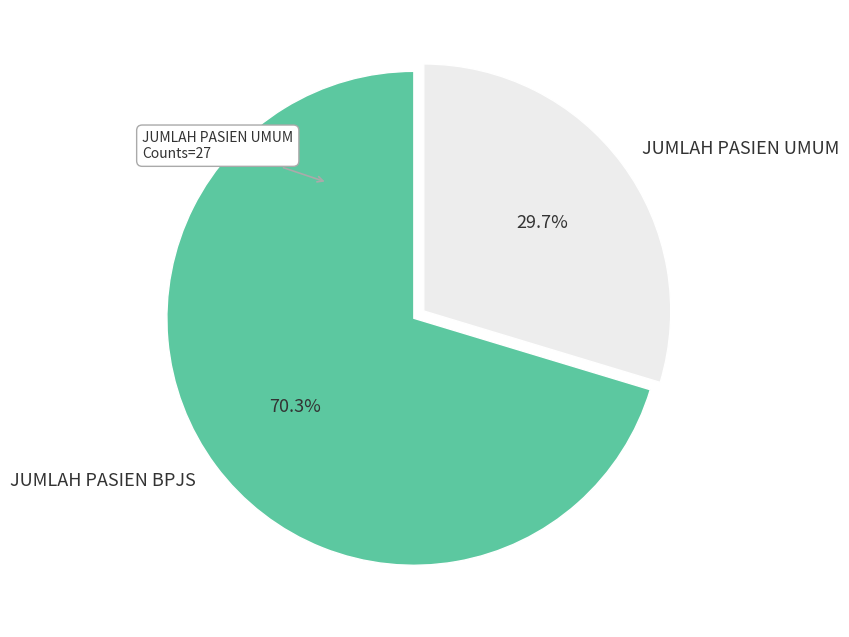

How much of the chart is everything except JUMLAH PASIEN BPJS?

29.7%